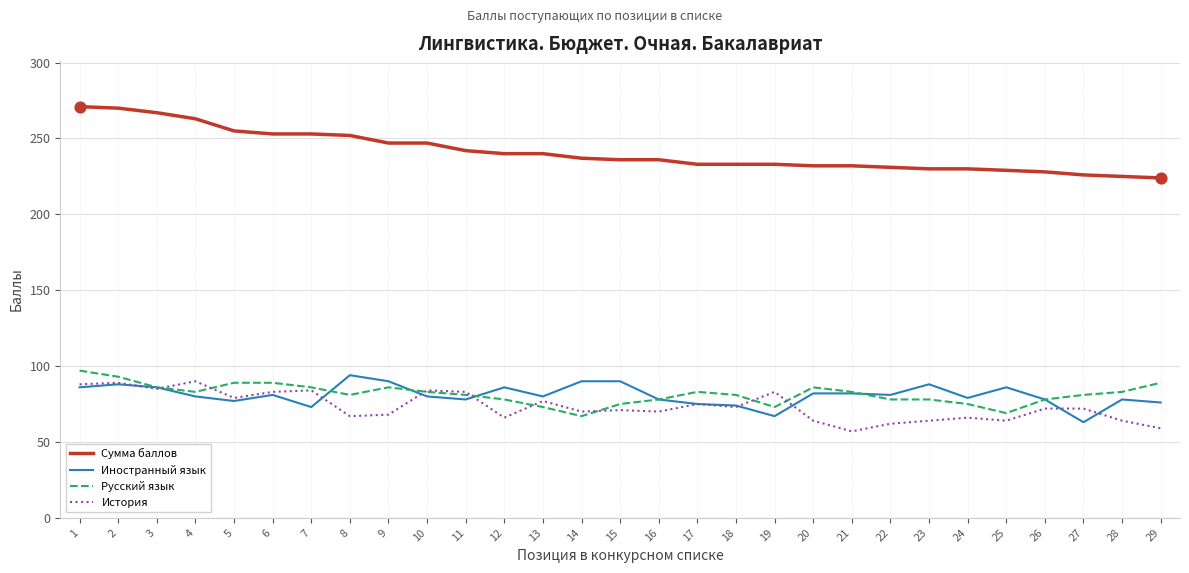

Is the value of История at 19 greater than the value of Иностранный язык at 2?

No